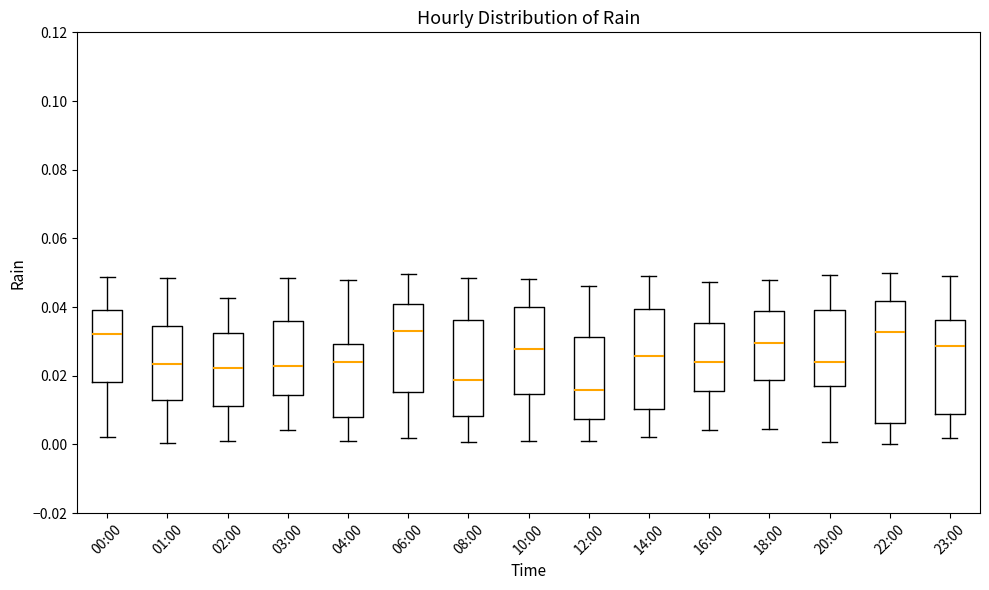

Comparing the boxes themselves (not the whiskers), which one is the tallest?

22:00